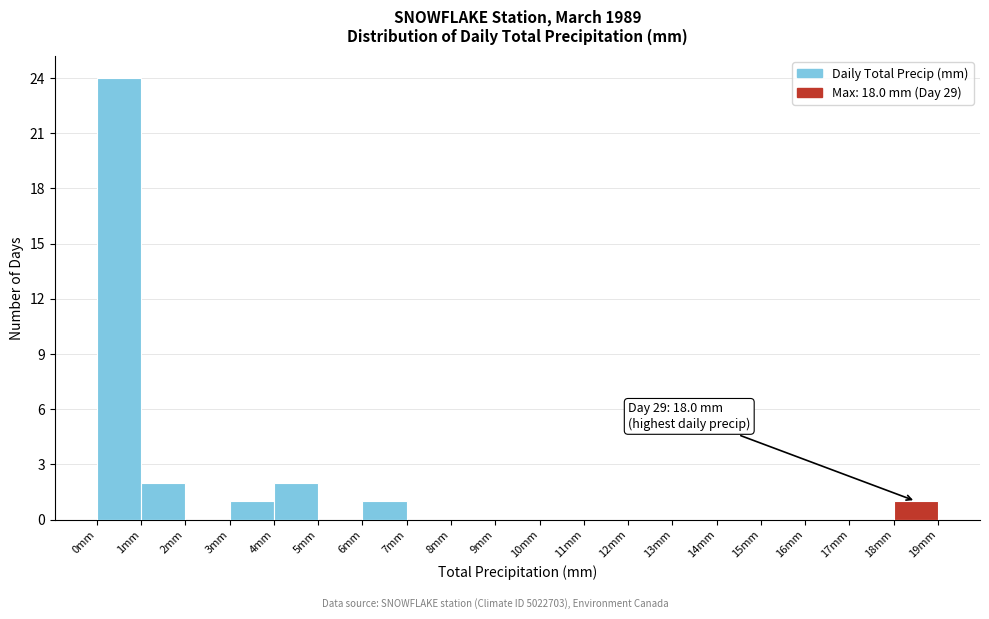

Which range on the x-axis has the tallest bar?

0 to 1